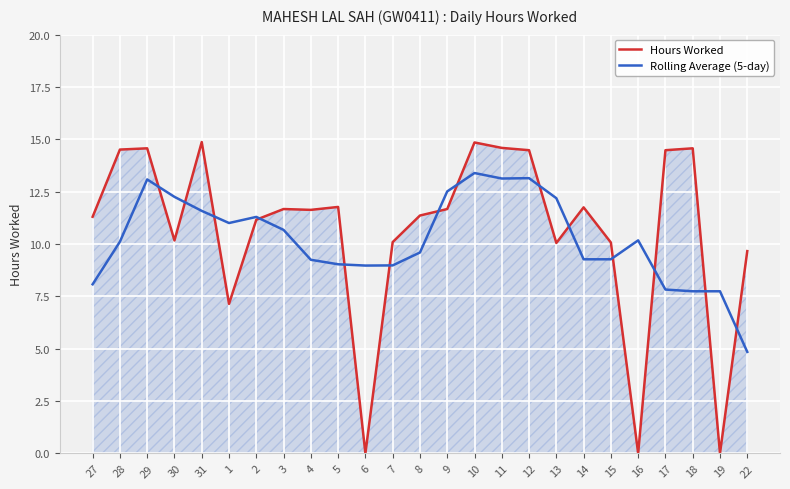

At how many categories does at least one series exceed 1?

25